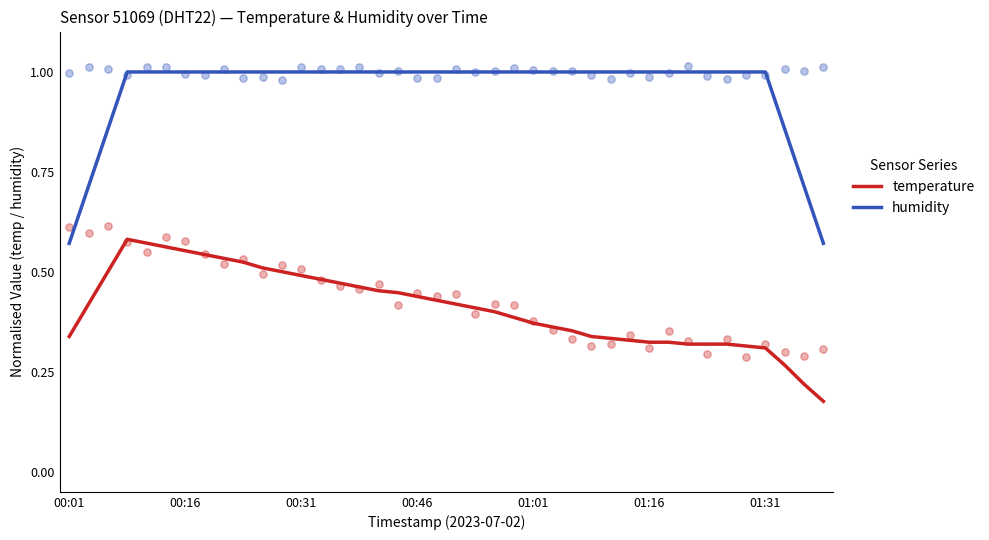

Which series has the widest spread of Y values?

humidity